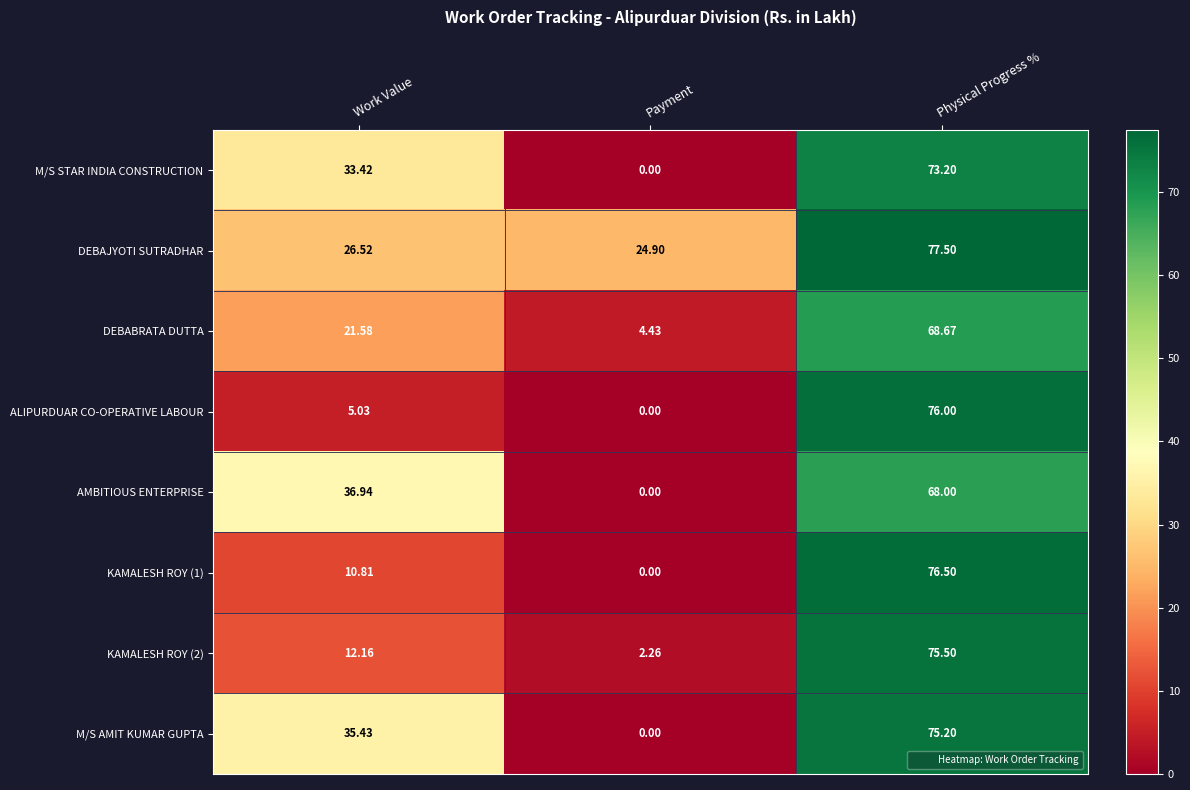

Which series changed the most between Work Value and Physical Progress %?

ALIPURDUAR CO-OPERATIVE LABOUR